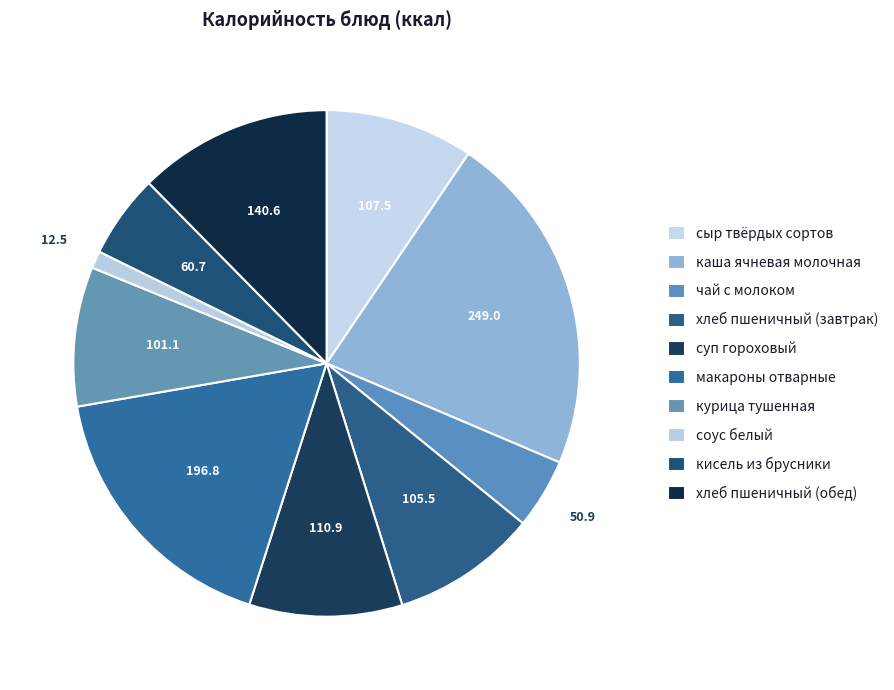

How many slices are in this pie chart?

10